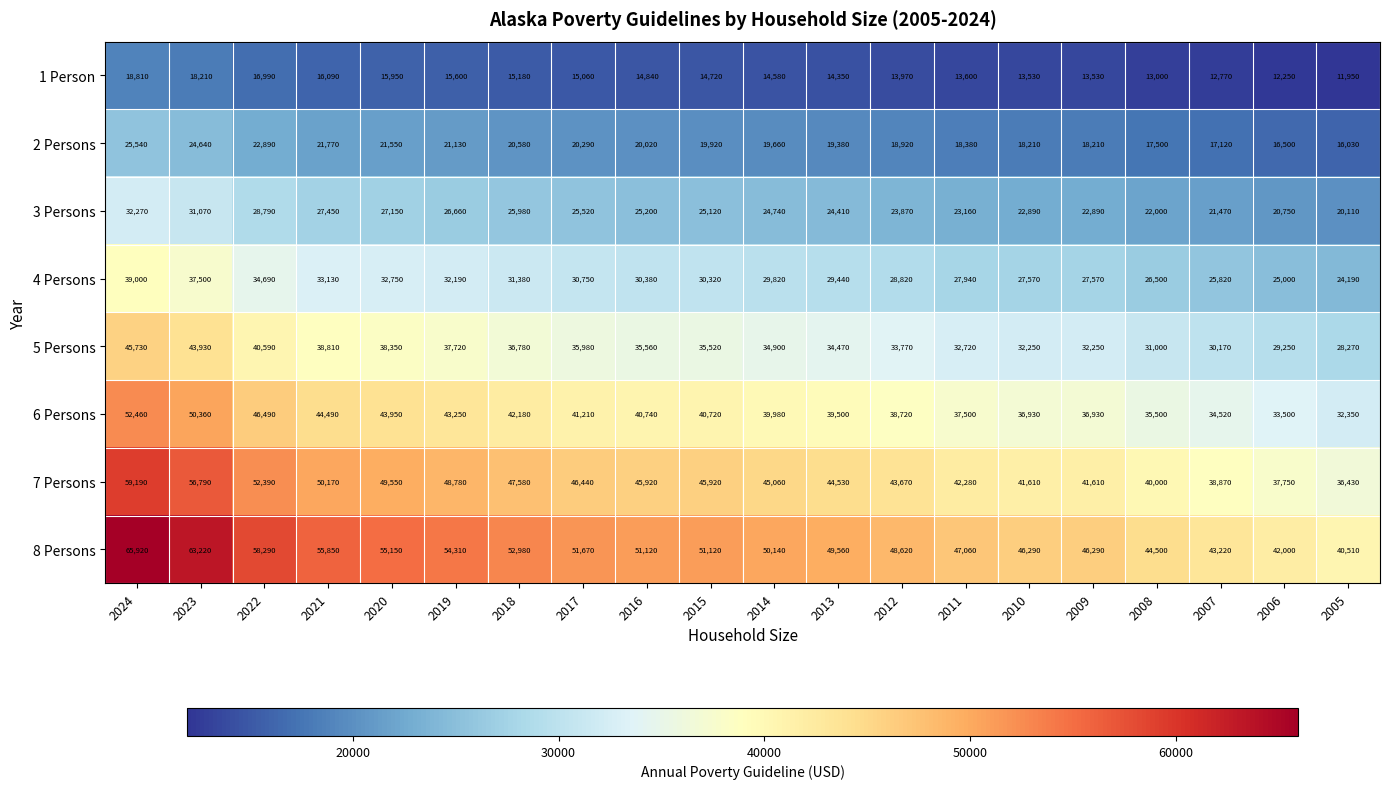

At which category is the sum across all series the highest?

2024